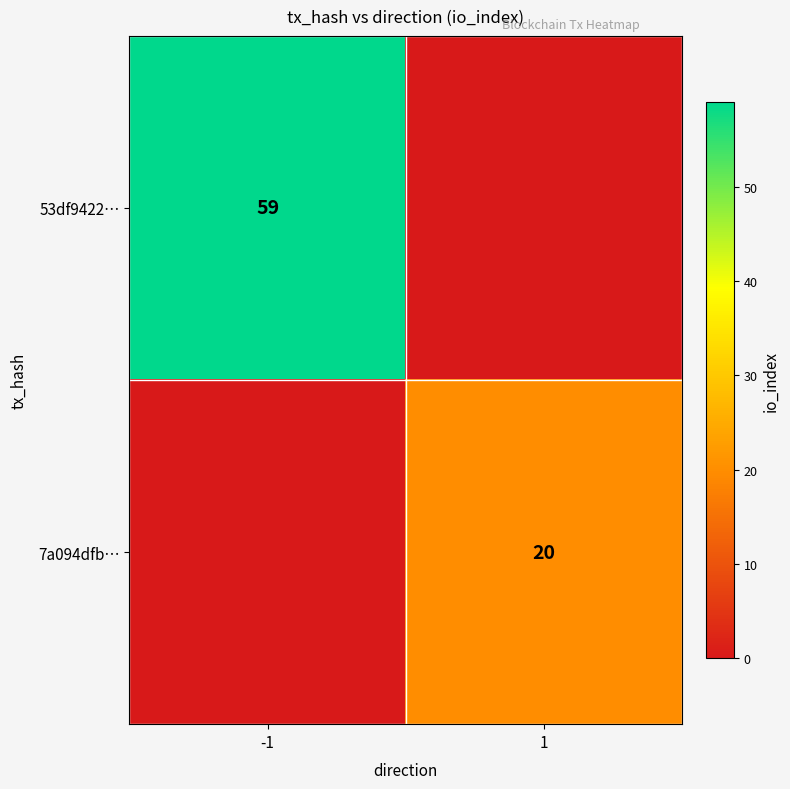

The 53df9422… series shows 24 at -1. True or false?

False